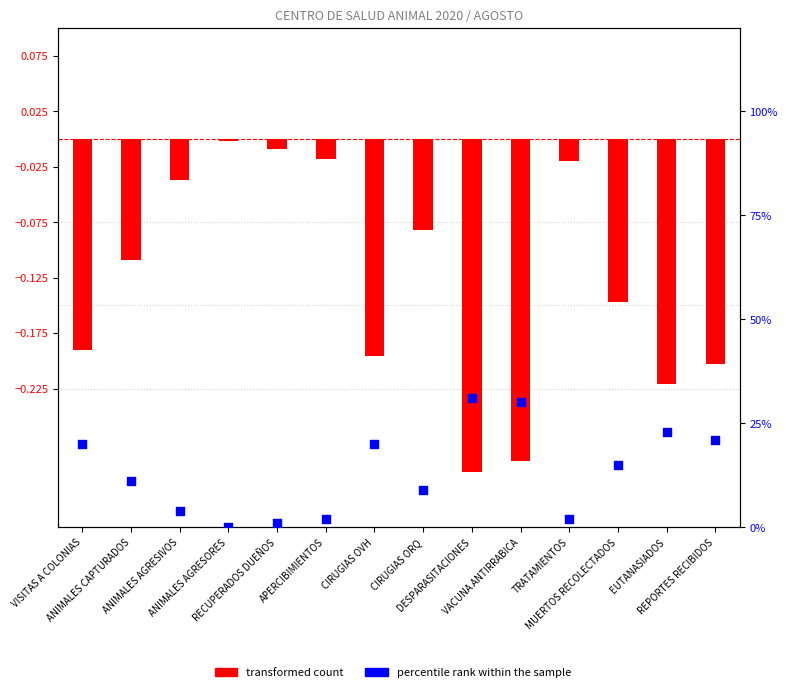

Which series has the widest spread of Y values?

percentile rank within the sample